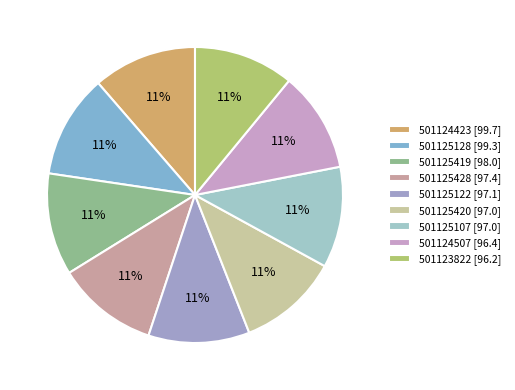

To the nearest percent, what percentage of the pie is 501125419?

11%